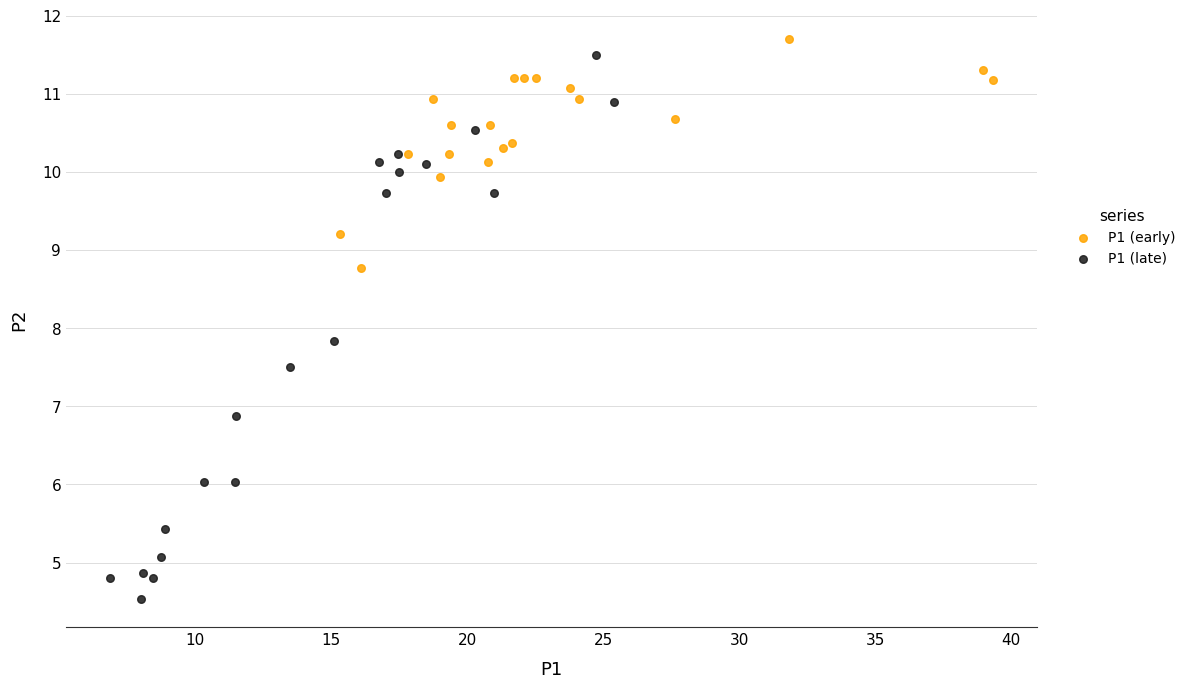

Which series contains the lowest Y value?

P1 (late)